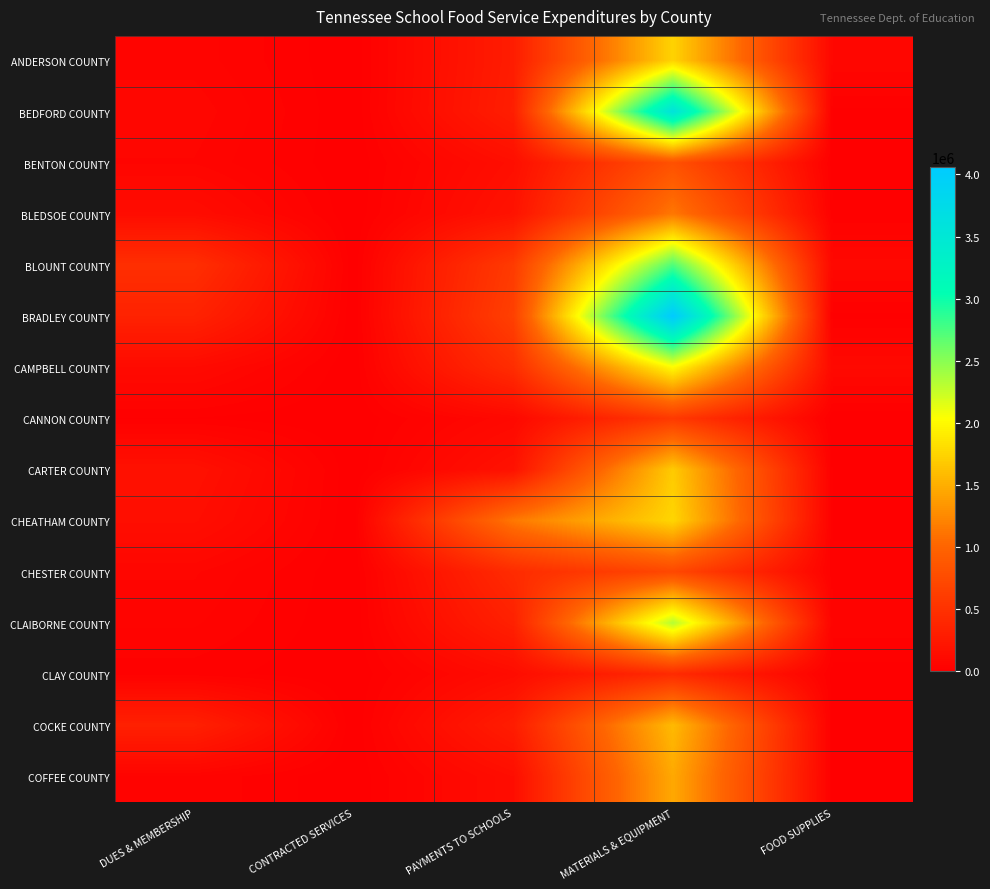

Reading left to right, transcribe all the data shown in this chart.

ANDERSON COUNTY: DUES & MEMBERSHIP=56542.0	CONTRACTED SERVICES=0.0	PAYMENTS TO SCHOOLS=290393.0	MATERIALS & EQUIPMENT=1739624.0	FOOD SUPPLIES=78343.0
BEDFORD COUNTY: DUES & MEMBERSHIP=74229.1	CONTRACTED SERVICES=0.0	PAYMENTS TO SCHOOLS=306196.8	MATERIALS & EQUIPMENT=3586732.3	FOOD SUPPLIES=10920.7
BENTON COUNTY: DUES & MEMBERSHIP=62203.9	CONTRACTED SERVICES=0.0	PAYMENTS TO SCHOOLS=151076.8	MATERIALS & EQUIPMENT=812323.6	FOOD SUPPLIES=5102.8
BLEDSOE COUNTY: DUES & MEMBERSHIP=128487.0	CONTRACTED SERVICES=0.0	PAYMENTS TO SCHOOLS=193826.0	MATERIALS & EQUIPMENT=1134173.0	FOOD SUPPLIES=19885.0
BLOUNT COUNTY: DUES & MEMBERSHIP=471710.8	CONTRACTED SERVICES=0.0	PAYMENTS TO SCHOOLS=589258.6	MATERIALS & EQUIPMENT=2730611.1	FOOD SUPPLIES=86911.7
BRADLEY COUNTY: DUES & MEMBERSHIP=347482.0	CONTRACTED SERVICES=0.0	PAYMENTS TO SCHOOLS=641752.7	MATERIALS & EQUIPMENT=4057977.0	FOOD SUPPLIES=10594.8
CAMPBELL COUNTY: DUES & MEMBERSHIP=109297.8	CONTRACTED SERVICES=0.0	PAYMENTS TO SCHOOLS=455766.8	MATERIALS & EQUIPMENT=2011078.0	FOOD SUPPLIES=98789.8
CANNON COUNTY: DUES & MEMBERSHIP=14770.9	CONTRACTED SERVICES=0.0	PAYMENTS TO SCHOOLS=93111.4	MATERIALS & EQUIPMENT=574142.9	FOOD SUPPLIES=1902.7
CARTER COUNTY: DUES & MEMBERSHIP=174835.9	CONTRACTED SERVICES=0.0	PAYMENTS TO SCHOOLS=185562.1	MATERIALS & EQUIPMENT=1683592.4	FOOD SUPPLIES=10051.7
CHEATHAM COUNTY: DUES & MEMBERSHIP=146653.0	CONTRACTED SERVICES=0.0	PAYMENTS TO SCHOOLS=1139119.0	MATERIALS & EQUIPMENT=1759944.8	FOOD SUPPLIES=13286.0
CHESTER COUNTY: DUES & MEMBERSHIP=66063.9	CONTRACTED SERVICES=0.0	PAYMENTS TO SCHOOLS=437384.5	MATERIALS & EQUIPMENT=721429.7	FOOD SUPPLIES=19624.8
CLAIBORNE COUNTY: DUES & MEMBERSHIP=50119.0	CONTRACTED SERVICES=0.0	PAYMENTS TO SCHOOLS=330422.1	MATERIALS & EQUIPMENT=2321122.9	FOOD SUPPLIES=41317.5
CLAY COUNTY: DUES & MEMBERSHIP=23248.0	CONTRACTED SERVICES=0.0	PAYMENTS TO SCHOOLS=130515.0	MATERIALS & EQUIPMENT=427312.0	FOOD SUPPLIES=8480.0
COCKE COUNTY: DUES & MEMBERSHIP=326792.0	CONTRACTED SERVICES=0.0	PAYMENTS TO SCHOOLS=292188.0	MATERIALS & EQUIPMENT=1575241.0	FOOD SUPPLIES=7230.0
COFFEE COUNTY: DUES & MEMBERSHIP=45137.5	CONTRACTED SERVICES=0.0	PAYMENTS TO SCHOOLS=142908.5	MATERIALS & EQUIPMENT=1461009.3	FOOD SUPPLIES=6171.1